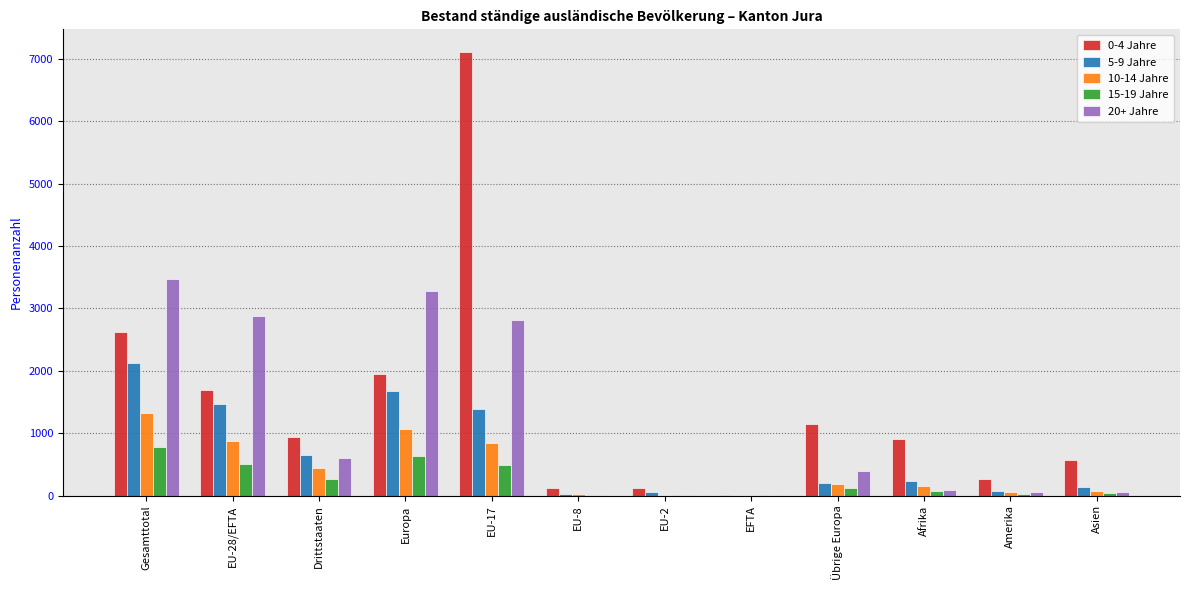

At which category is the sum across all series the highest?

EU-17